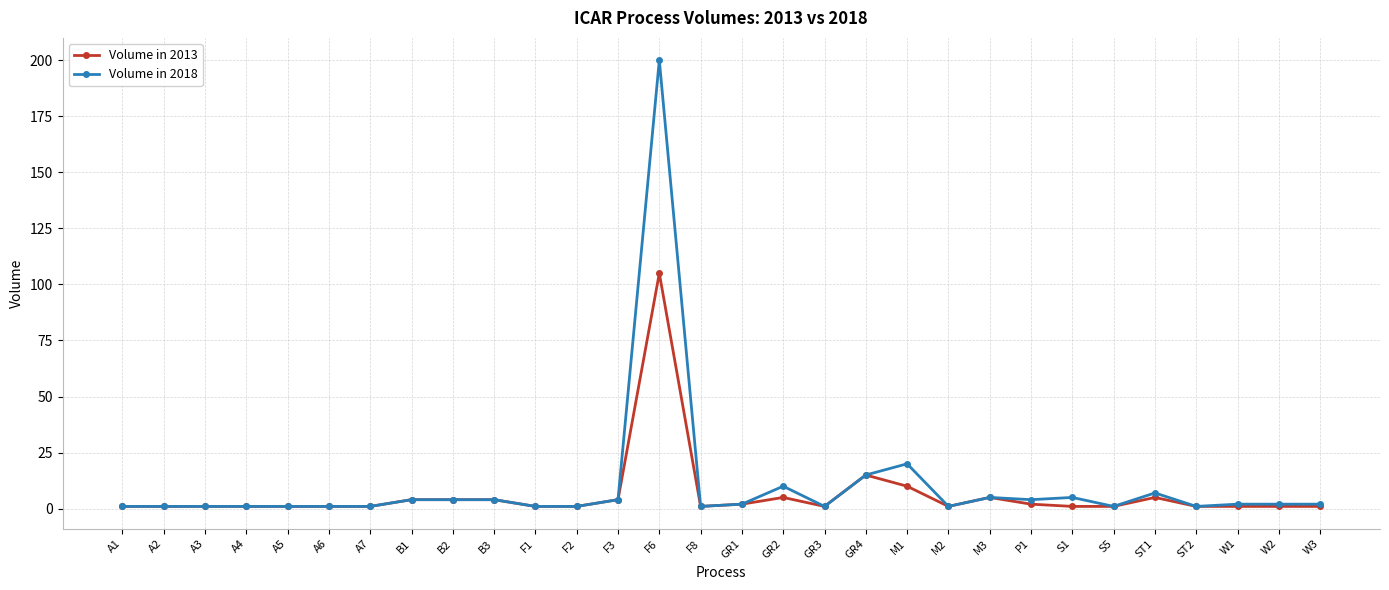

True or false: Volume in 2018 has more than 1 interior local peaks.

True